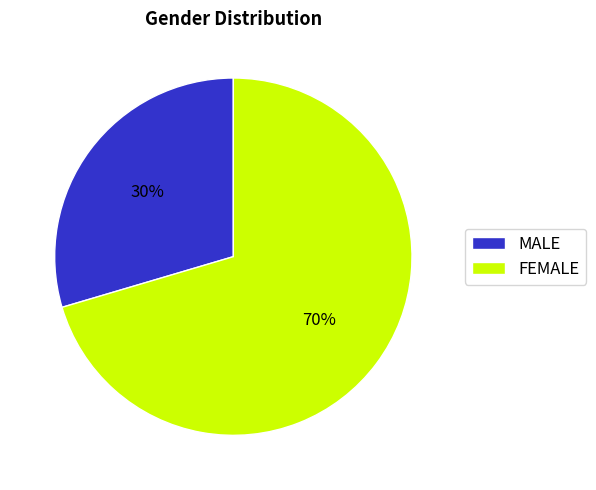

How many slices are in this pie chart?

2